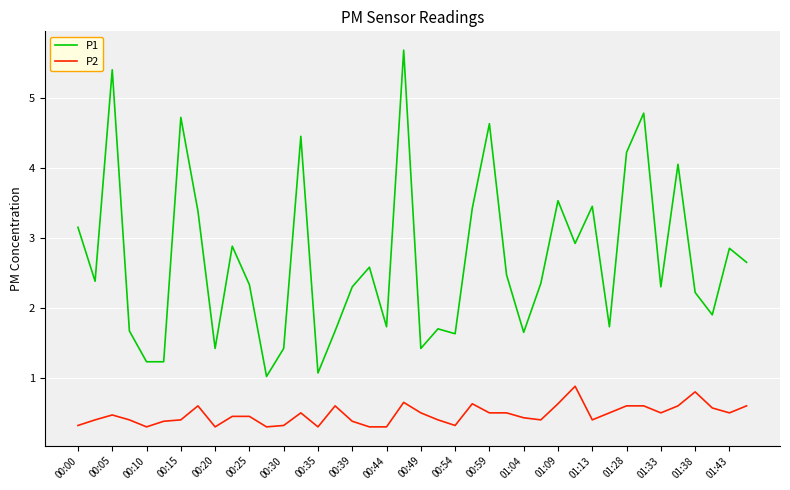

What is the highest value of the P2 series?

0.9